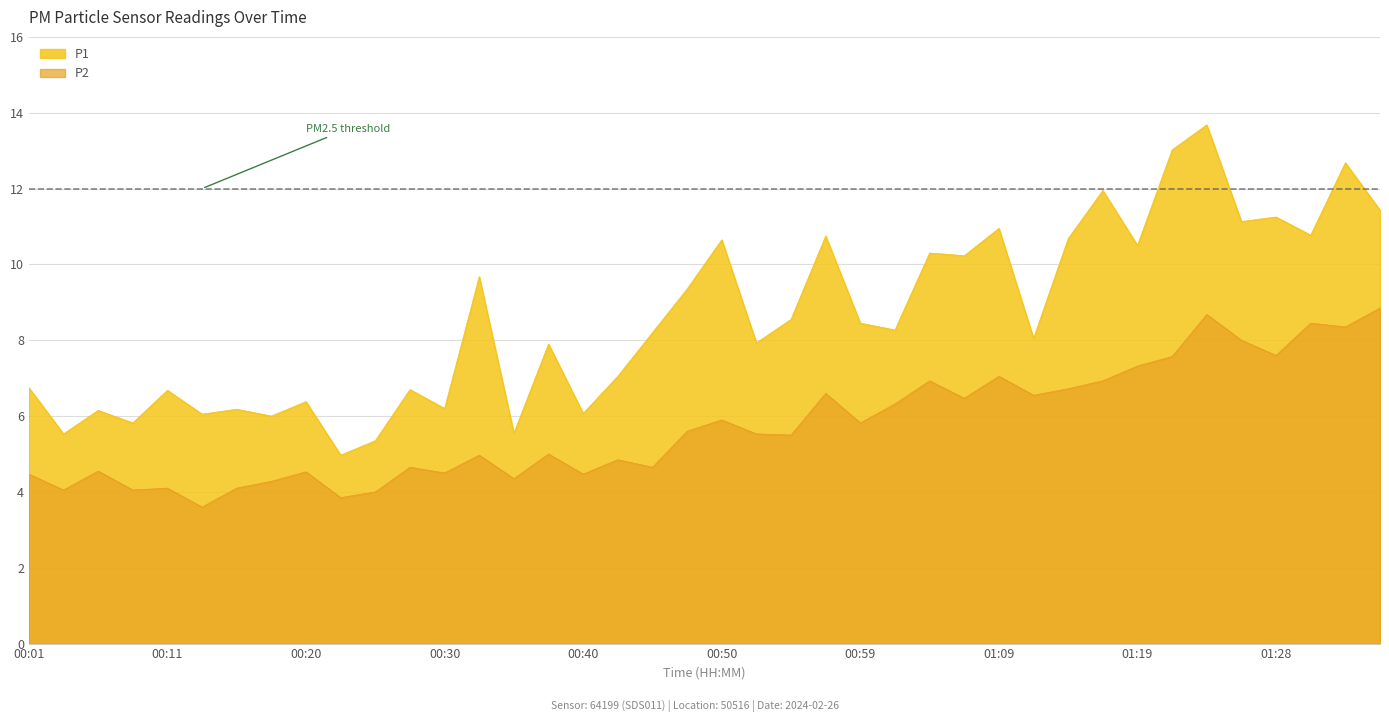

Reading left to right, extract all data points from this chart.

P1: 6.8	5.5	6.2	5.8	6.7	6.0	6.2	6.0	6.4	5.0	5.3	6.7	6.2	9.7	5.5	7.9	6.1	7.0	8.2	9.3	10.7	7.9	8.6	10.8	8.4	8.3	10.3	10.2	10.9	8.1	10.7	11.9	10.5	13.0	13.7	11.1	11.2	10.8	12.7	11.4
P2: 4.5	4.0	4.5	4.0	4.1	3.6	4.1	4.3	4.5	3.9	4.0	4.7	4.5	5.0	4.3	5.0	4.5	4.8	4.7	5.6	5.9	5.5	5.5	6.6	5.8	6.3	6.9	6.5	7.0	6.5	6.7	6.9	7.3	7.6	8.7	8.0	7.6	8.4	8.3	8.8